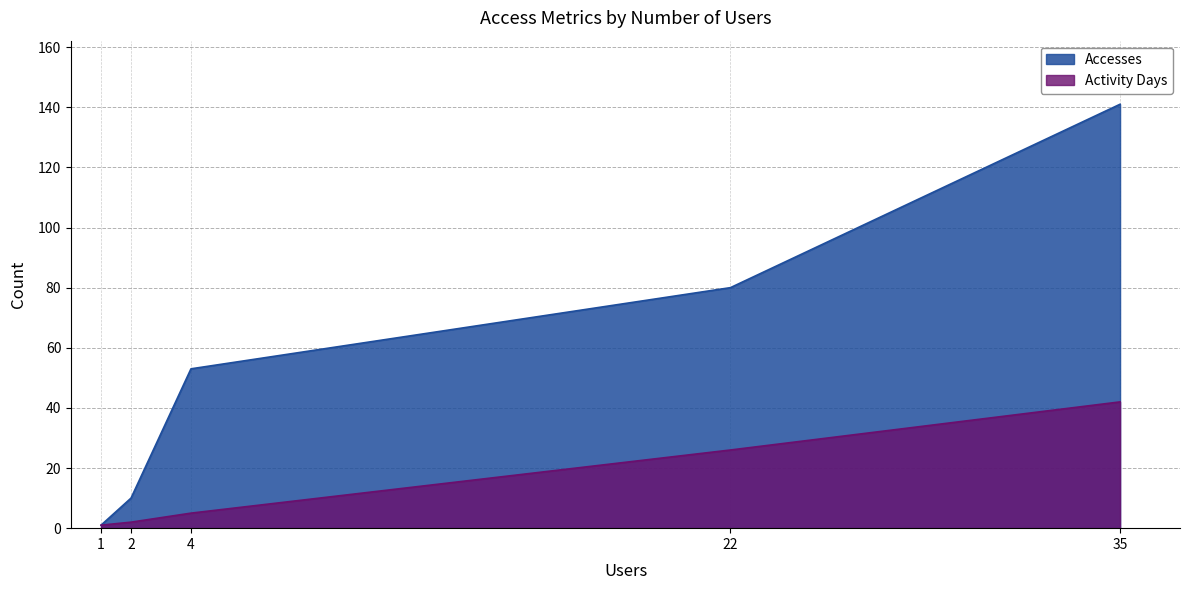

Which series has the widest spread of values?

Accesses